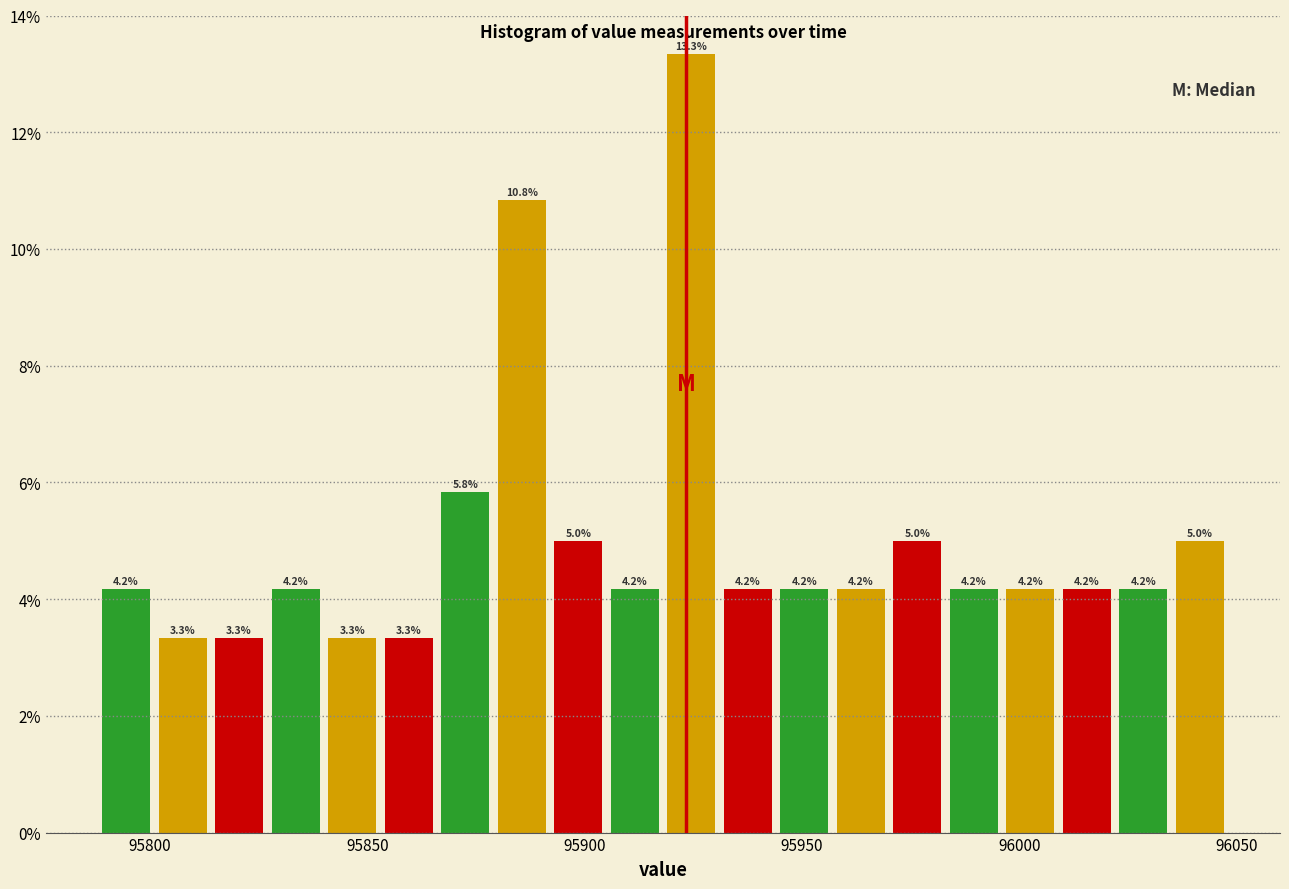

Around what value on the x-axis is the tallest bar? Give the approximate position of its centre, as read against the axis.

95925